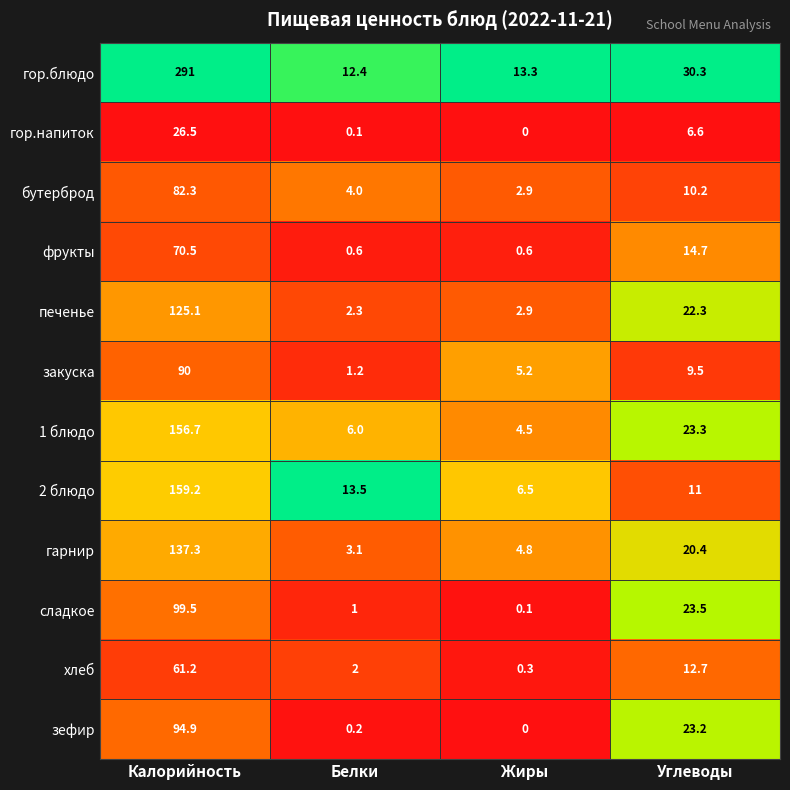

Which category has the lowest value across all series?

Жиры